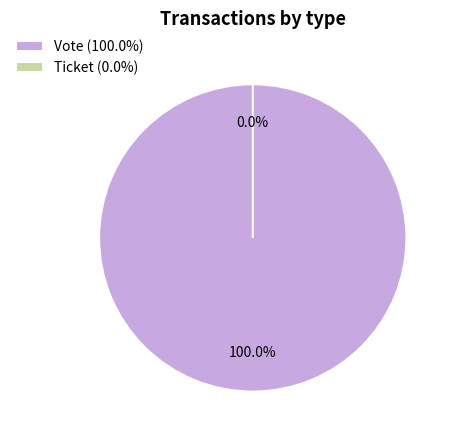

What is the majority slice?

Vote